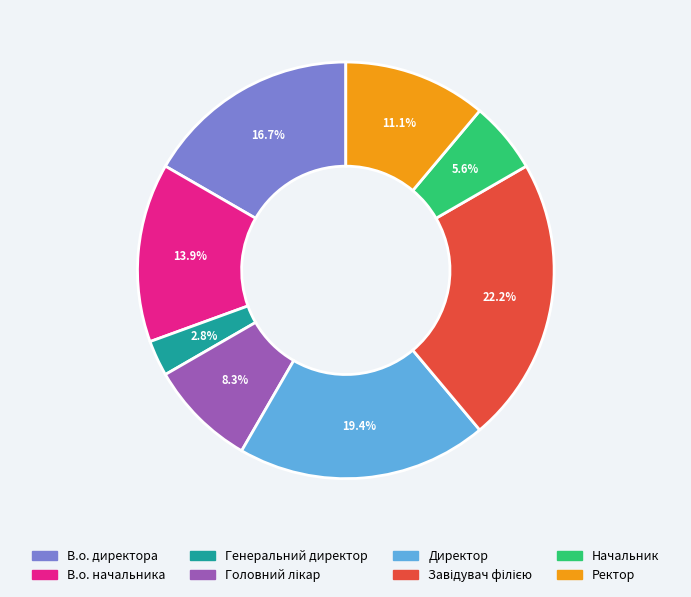

How many slices are in this pie chart?

8